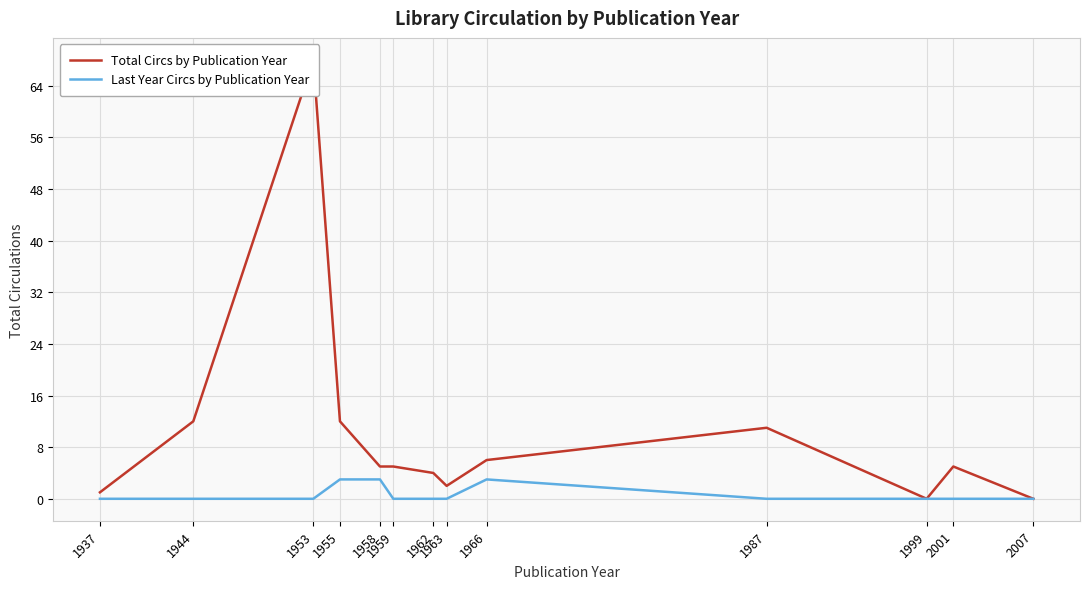

True or false: Total Circs by Publication Year and Last Year Circs by Publication Year intersect in this chart.

False